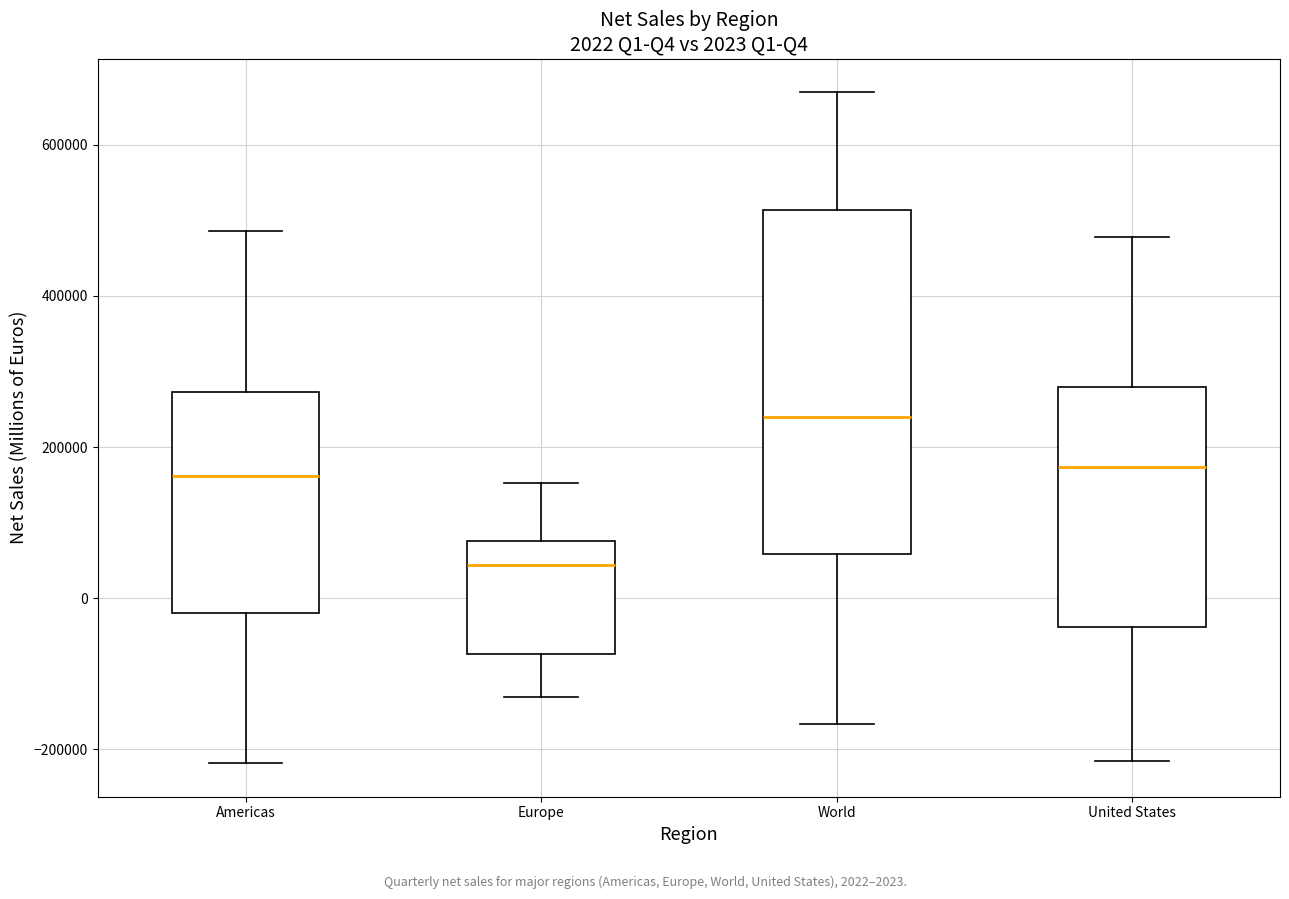

Which box is the tallest, from its lower edge to its upper edge?

World